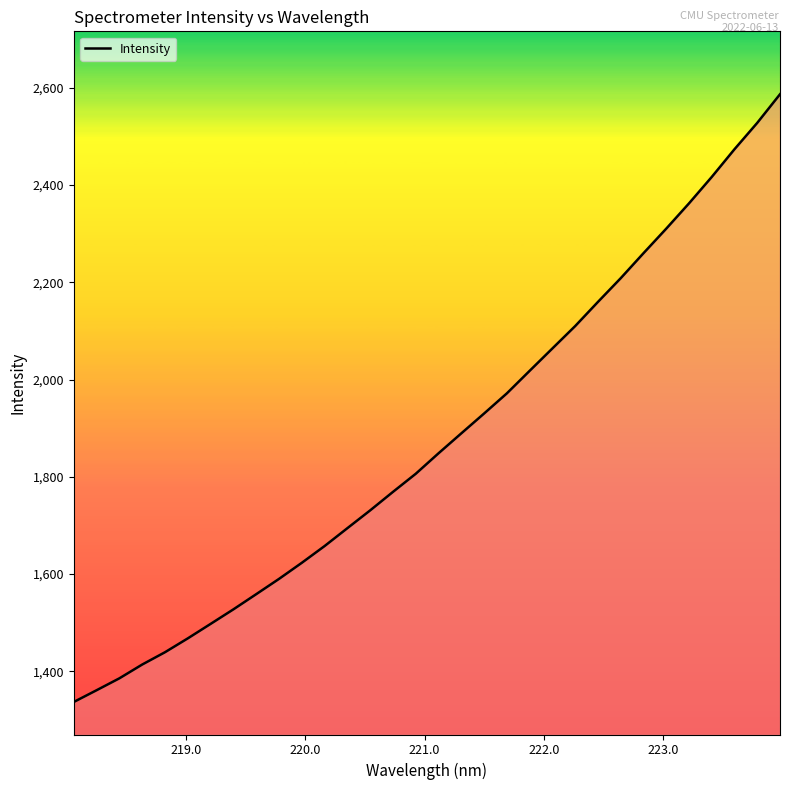

What is the difference between the maximum and minimum values?

1249.5